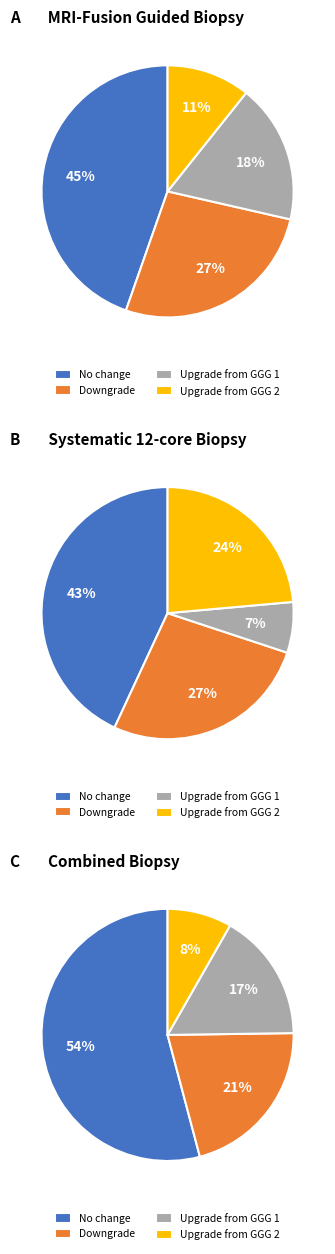

True or false: 11 accounts for 1% of the total.

False